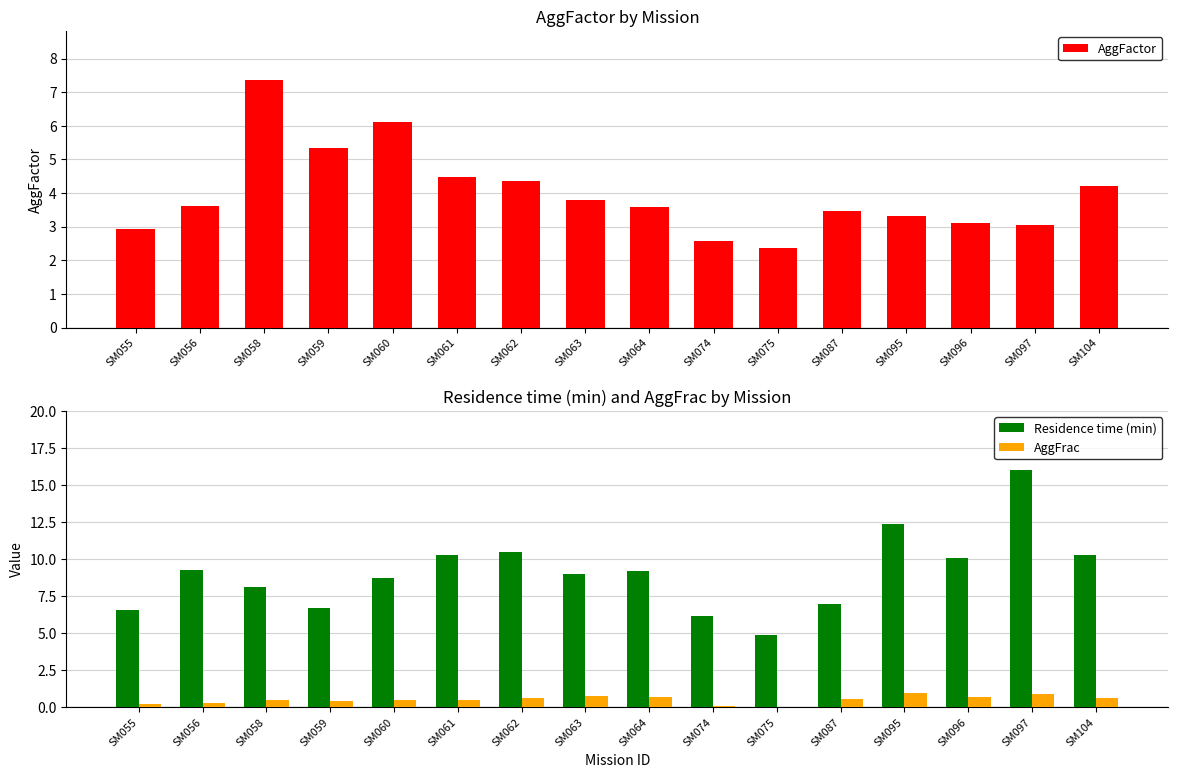

What is the difference between the maximum and second lowest values in the AggFrac series?

0.9